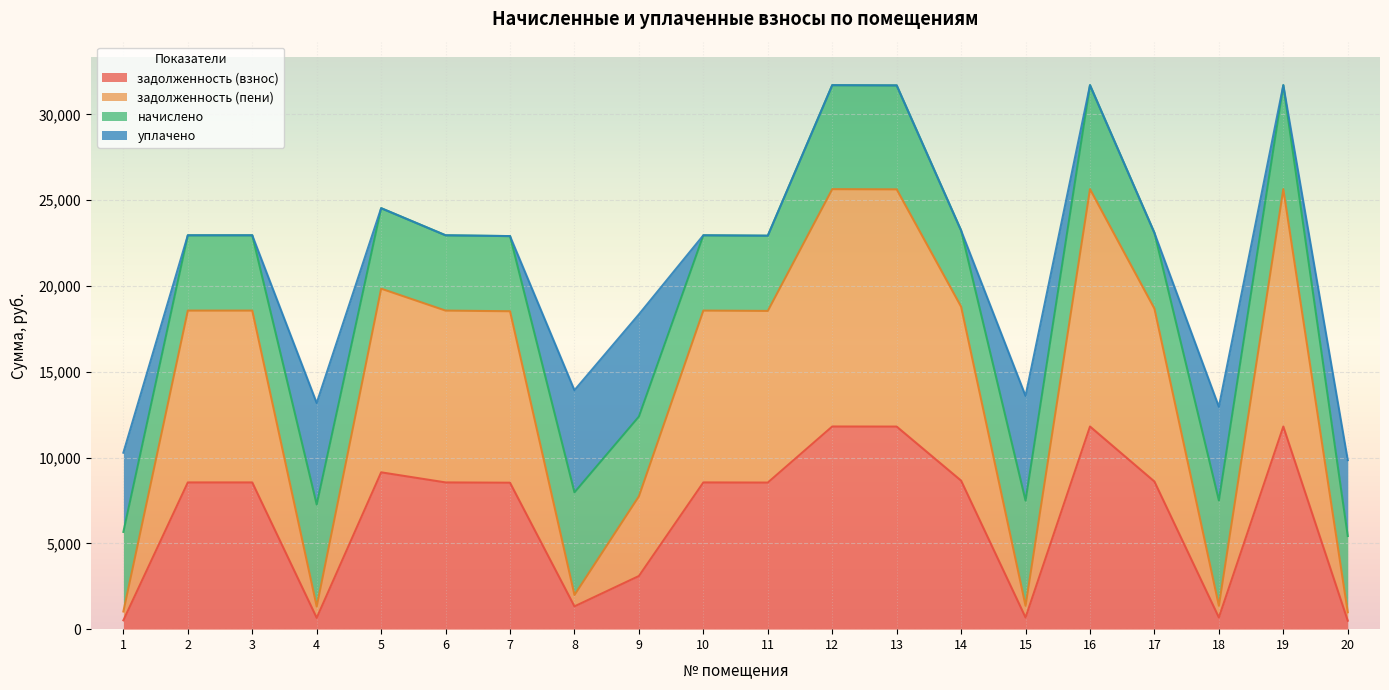

What is the total value across all series at 2?

22953.4